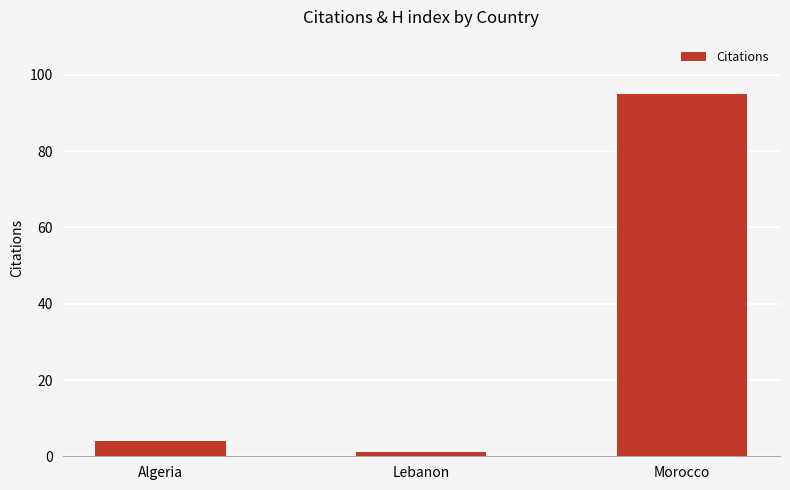

How many bars are there in total?

3